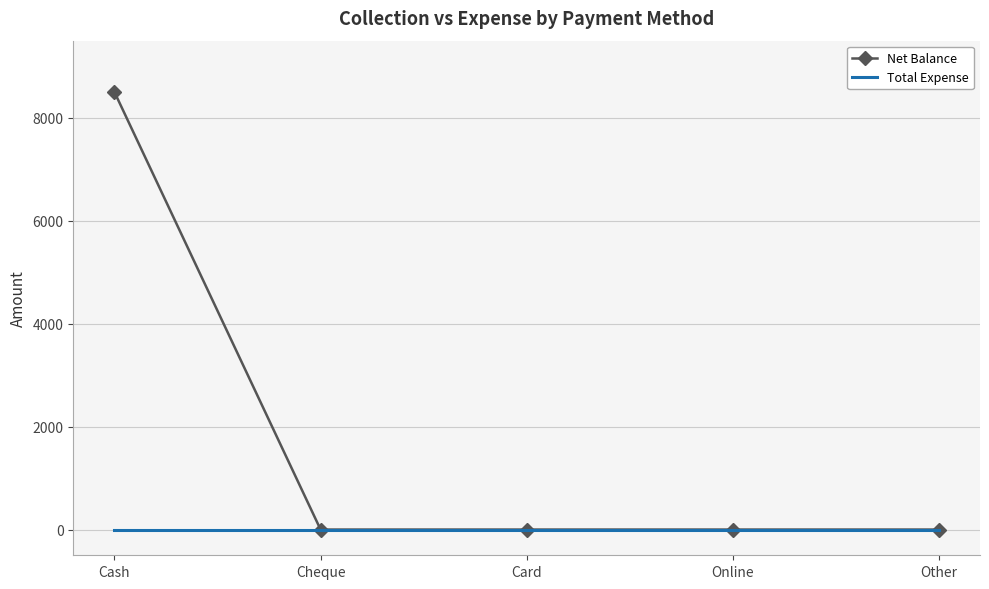

True or false: Net Balance has more than 2 interior local peaks.

False